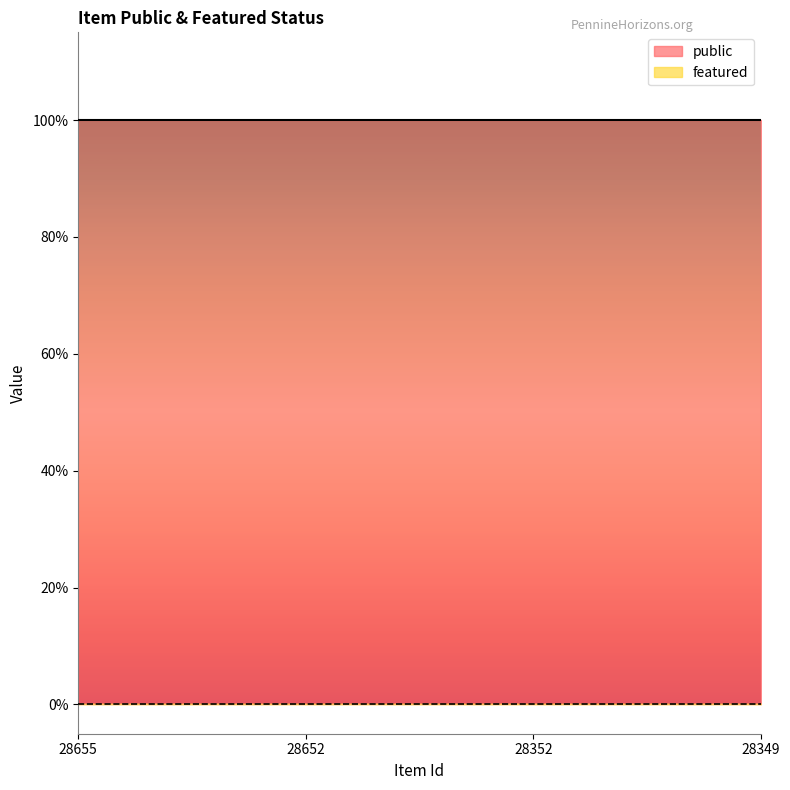

At which category is the sum across all series the highest?

28655